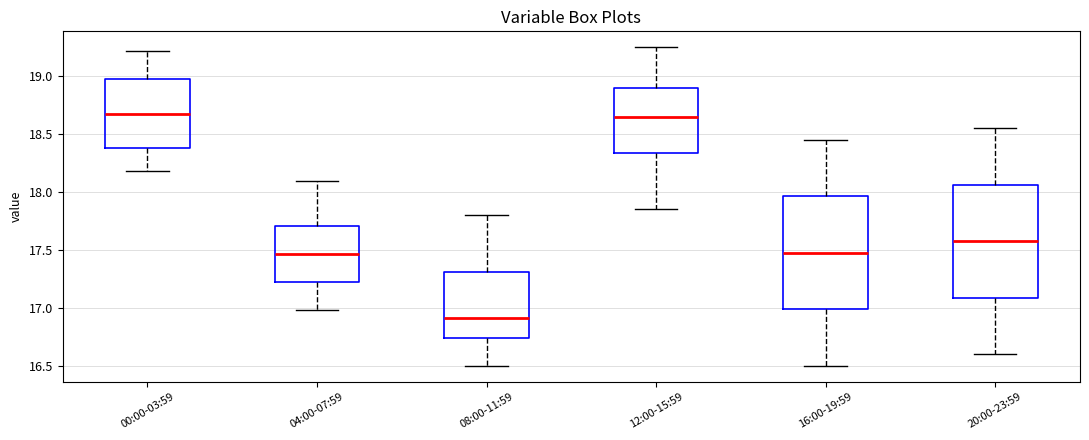

Which box has the lowest median line?

08:00-11:59